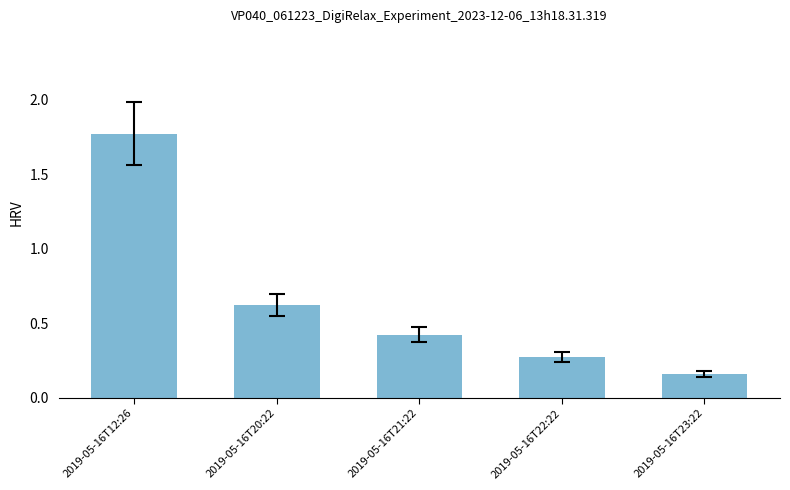

What is the sum of the values at 2019-05-16T12:26 and 2019-05-16T21:22?

2.2